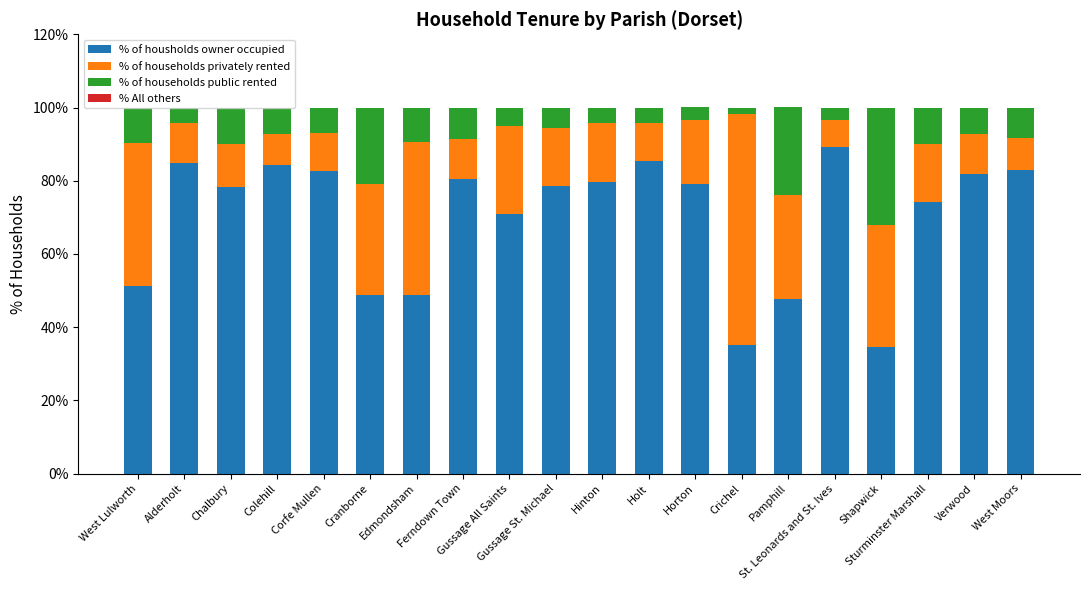

What is the highest value of the % of housholds owner occupied series?

89.3